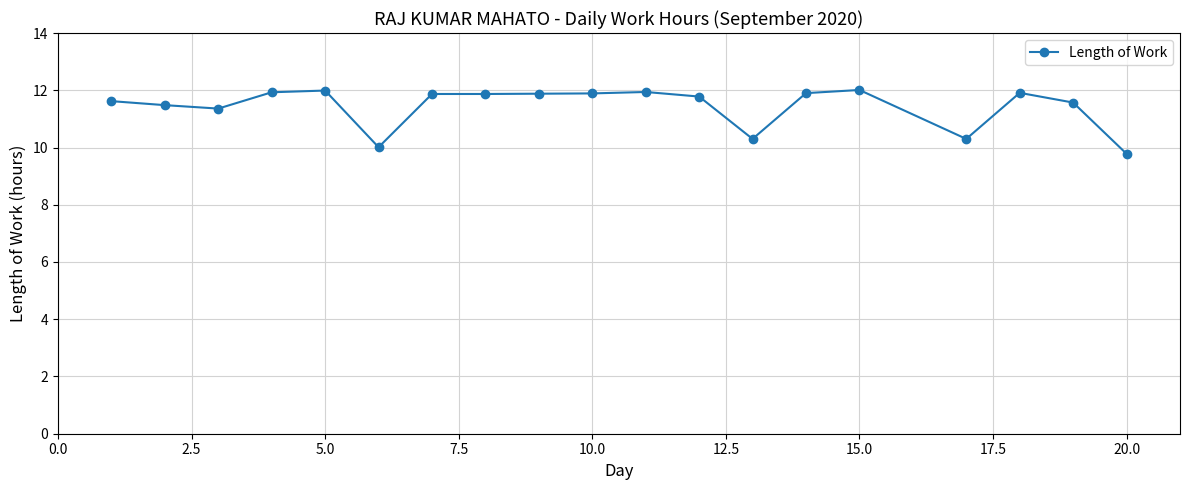

What is the difference between the maximum and second lowest values?

2.0